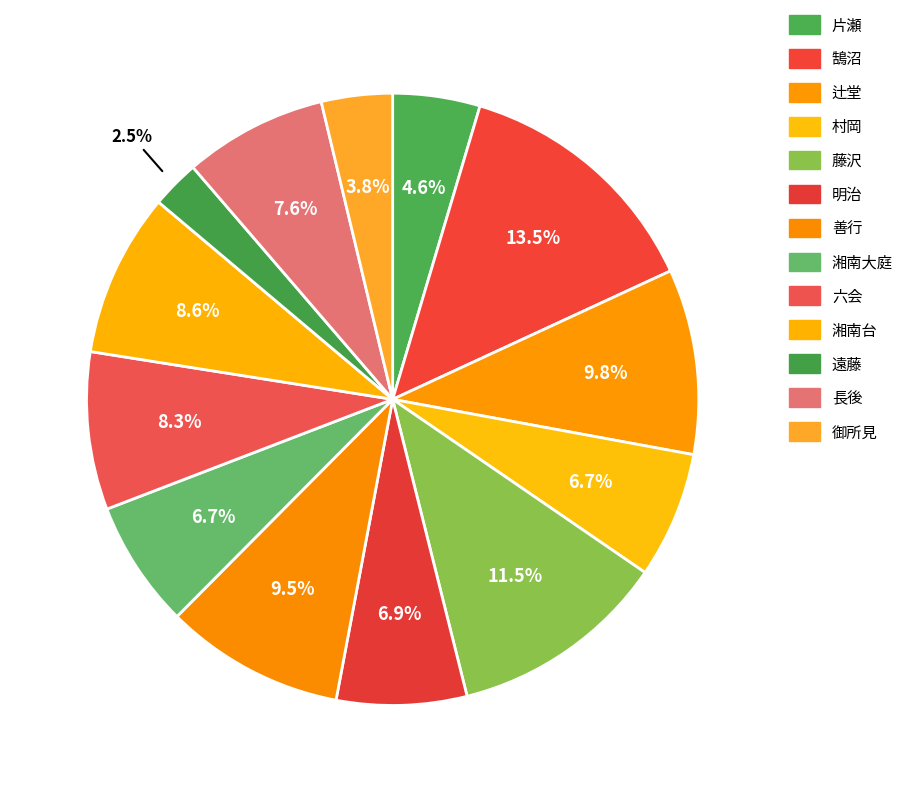

Is there a majority slice in this chart?

No